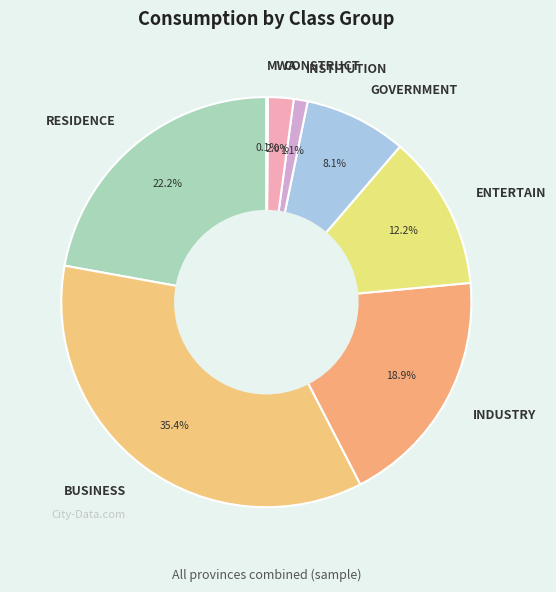

Between GOVERNMENT and CONSTRUCT, which is larger?

GOVERNMENT